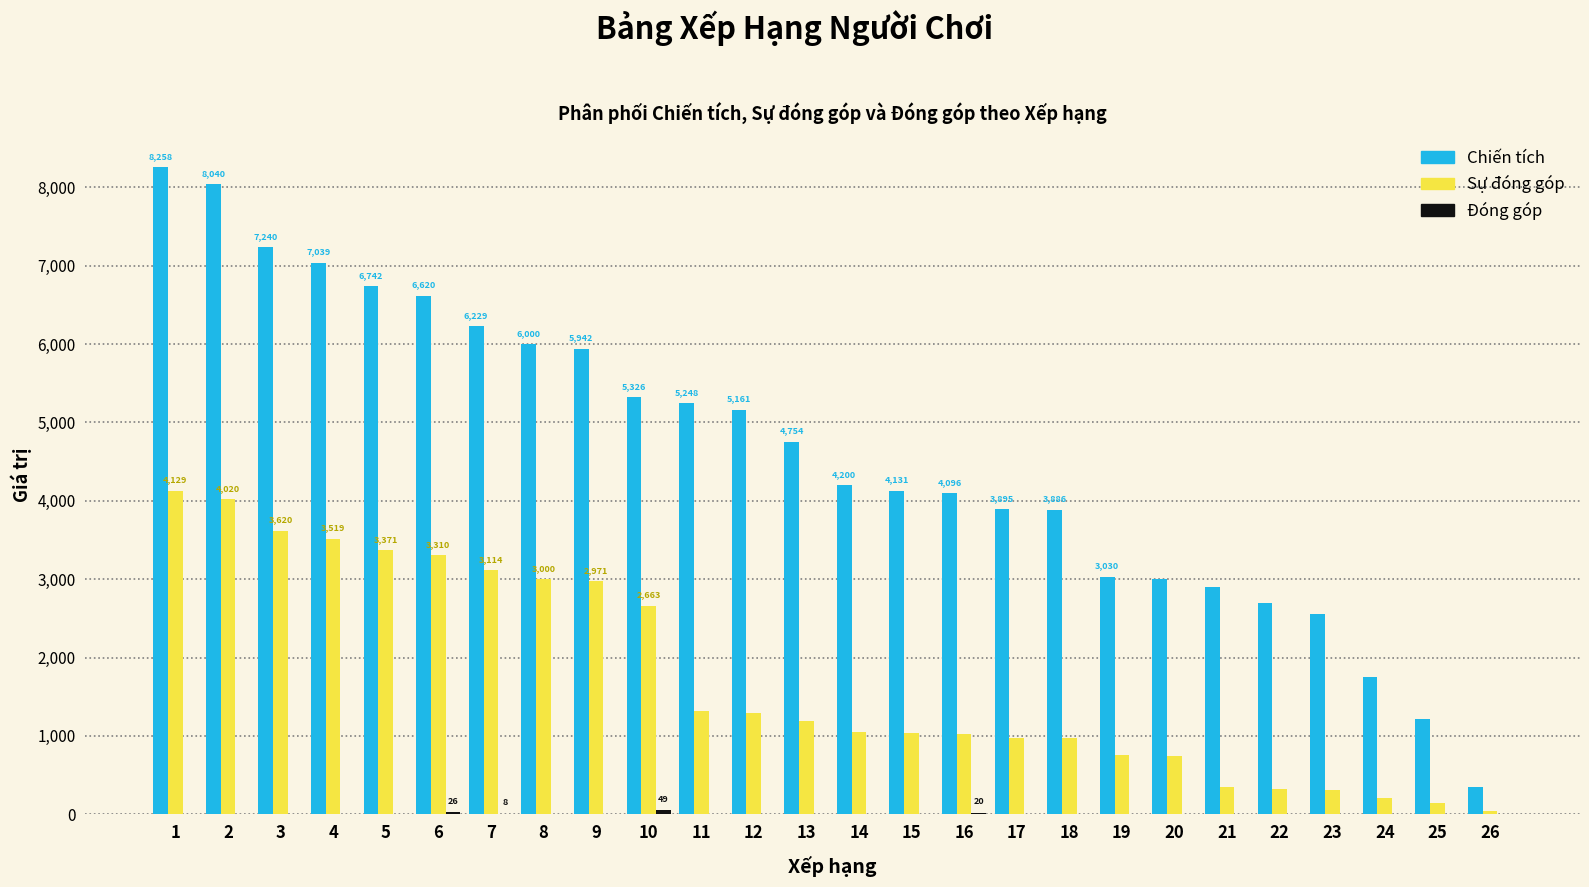

What is the sum of all Chiến tích values?

120284